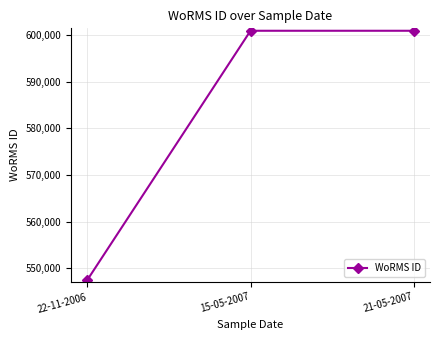

Reading left to right, list all the values displayed in this chart.

22-11-2006=547449	15-05-2007=600979	21-05-2007=600979